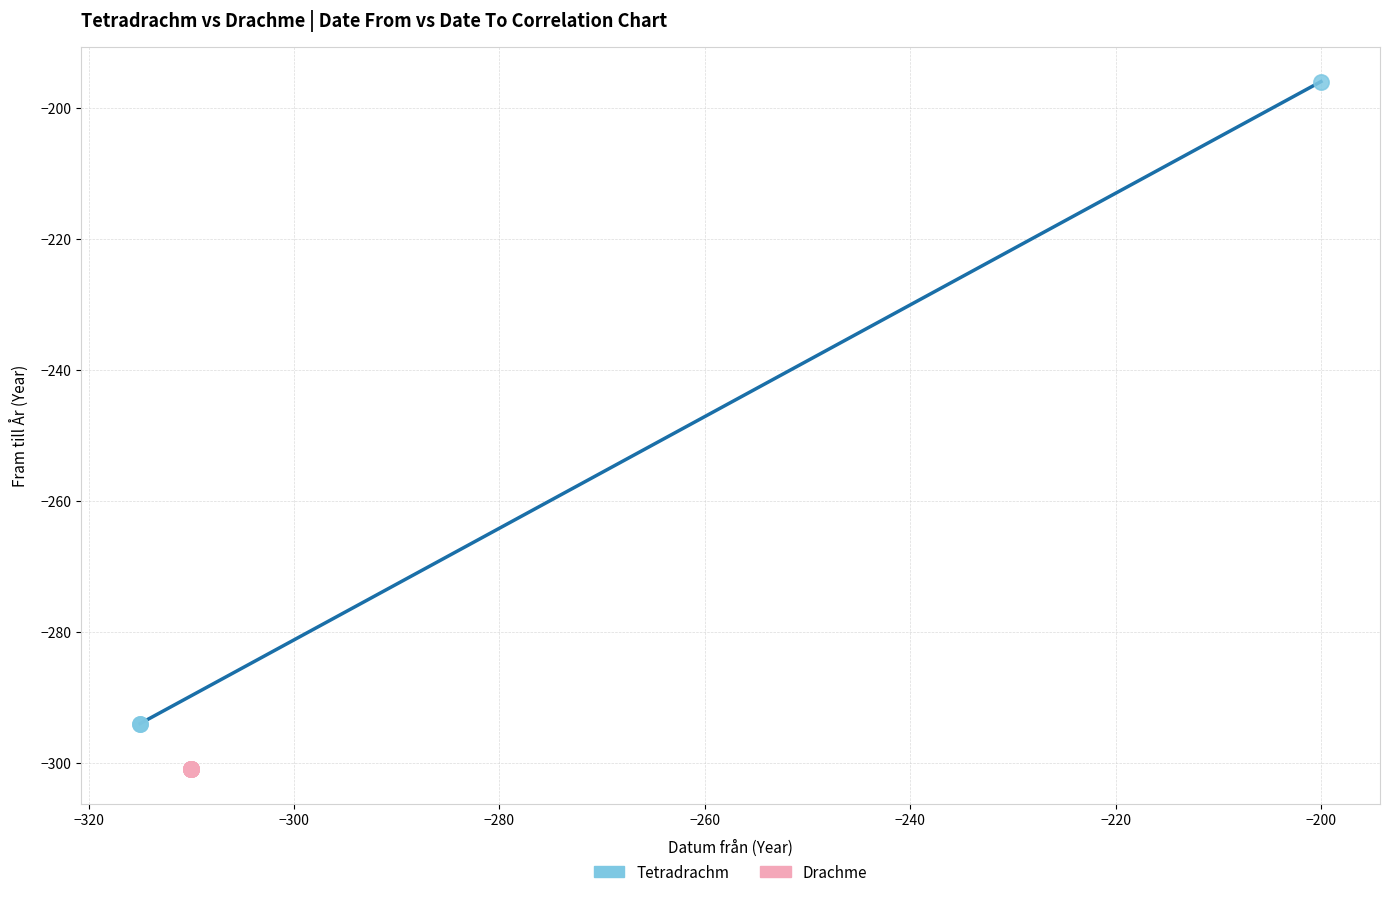

Which series reaches the maximum Y coordinate?

Tetradrachm